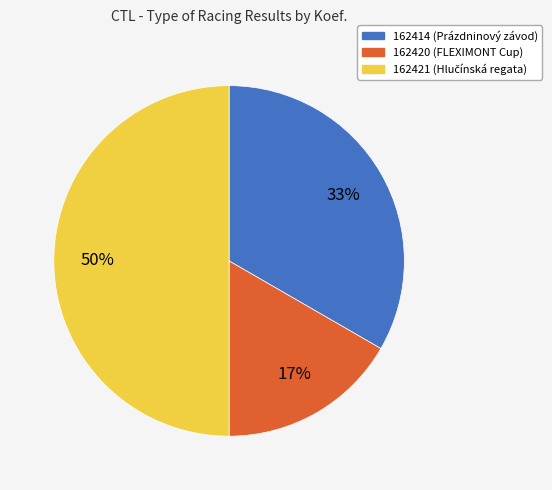

Do 162420 and 162421 together represent more than half of the pie?

Yes